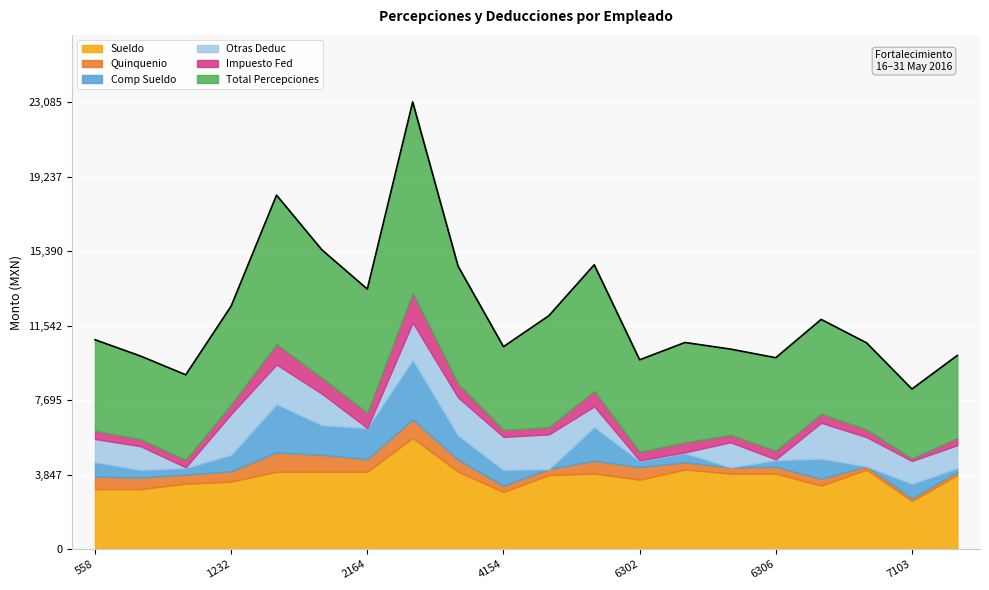

What is the sum of all Quinquenio values?

10178.2